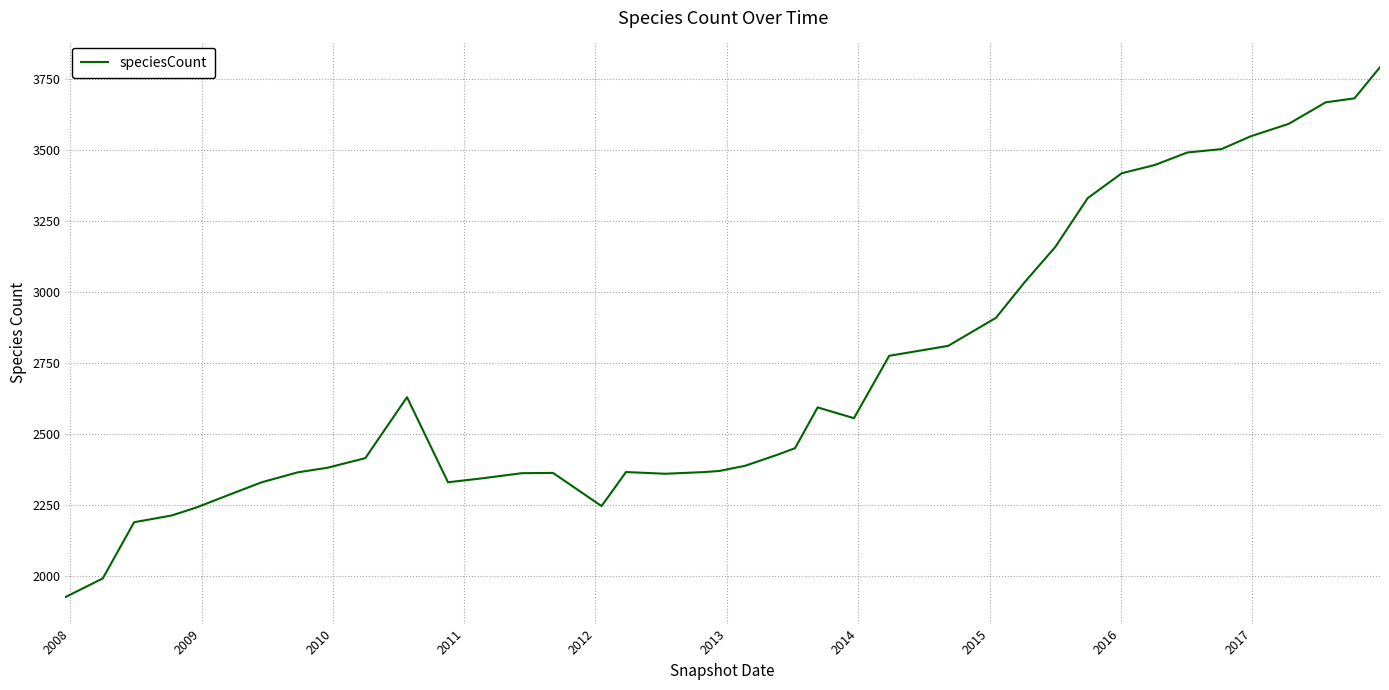

What is the smallest value displayed?

1924